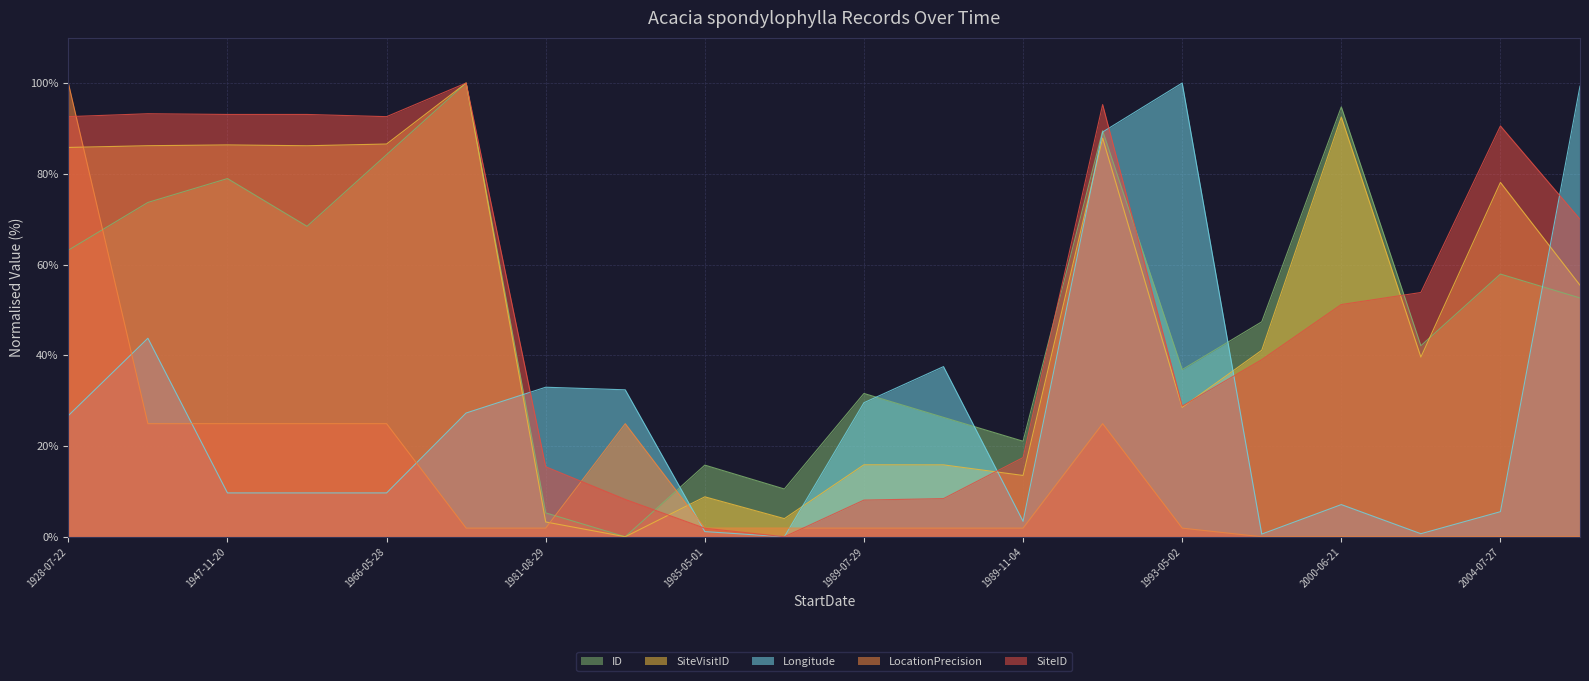

What is the label of the 11th point from the left?

1989-07-29